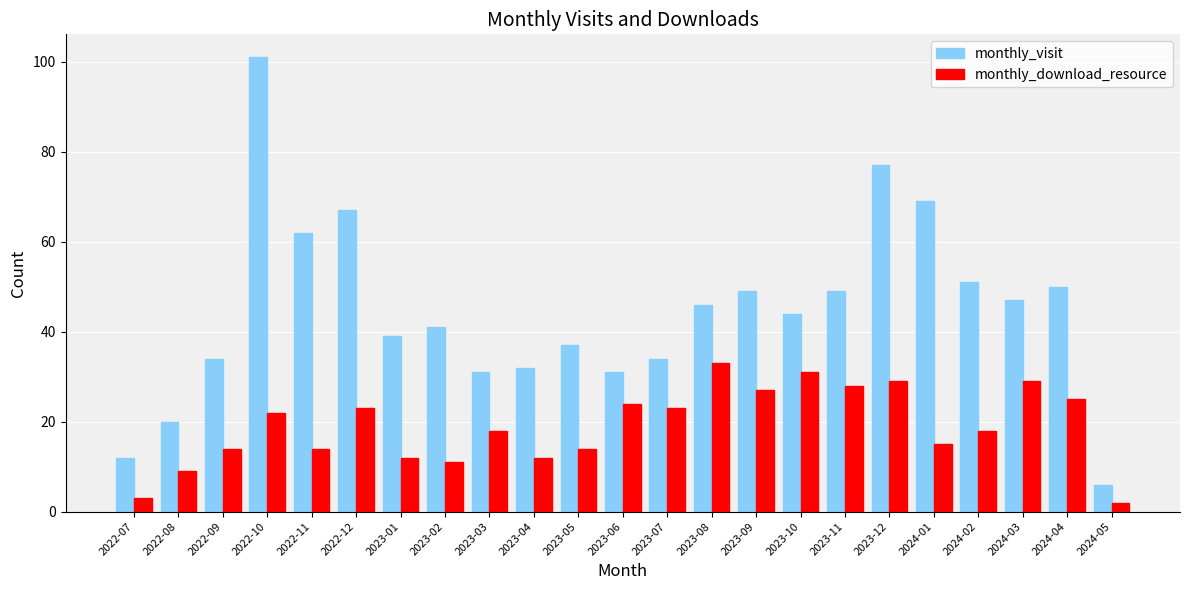

Which series has the widest spread of values?

monthly_visit